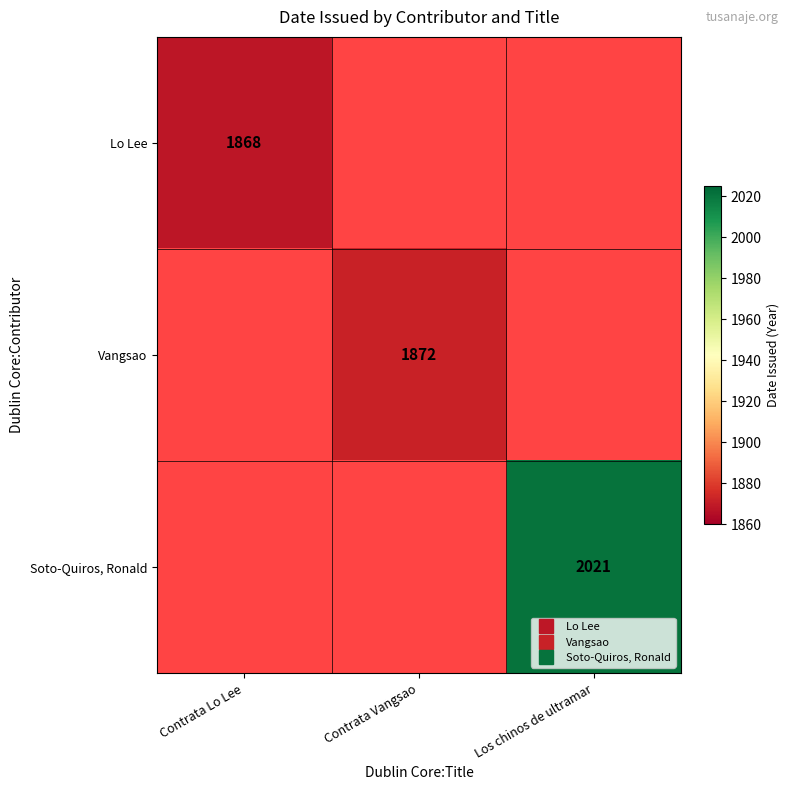

What is the smallest value displayed?

1868.0